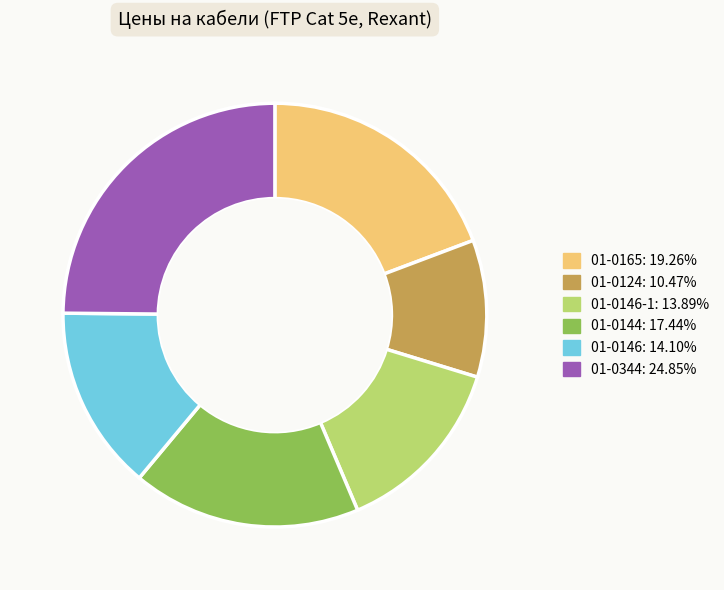

Is there any slice that represents more than half of the pie?

No